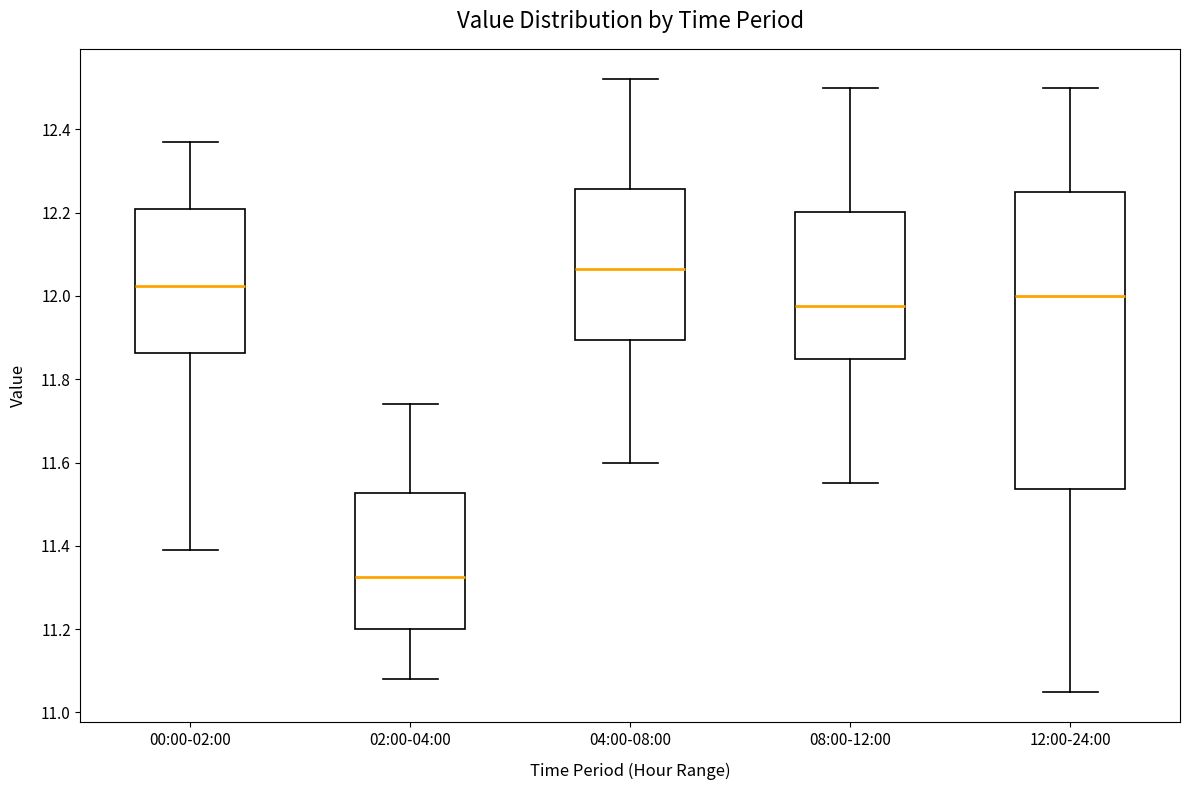

Reading left to right, transcribe this box plot: for each box, give where its median line is, the range the box spans, and where its two whiskers end, as read against the y-axis. The values are not printed on the chart, so give them approximately, as read against the axis.

00:00-02:00: median 12.02, box 11.86 to 12.22, whiskers 11.40 to 12.38
02:00-04:00: median 11.32, box 11.20 to 11.52, whiskers 11.08 to 11.74
04:00-08:00: median 12.06, box 11.90 to 12.26, whiskers 11.60 to 12.52
08:00-12:00: median 11.98, box 11.84 to 12.20, whiskers 11.56 to 12.50
12:00-24:00: median 12.00, box 11.54 to 12.26, whiskers 11.06 to 12.50